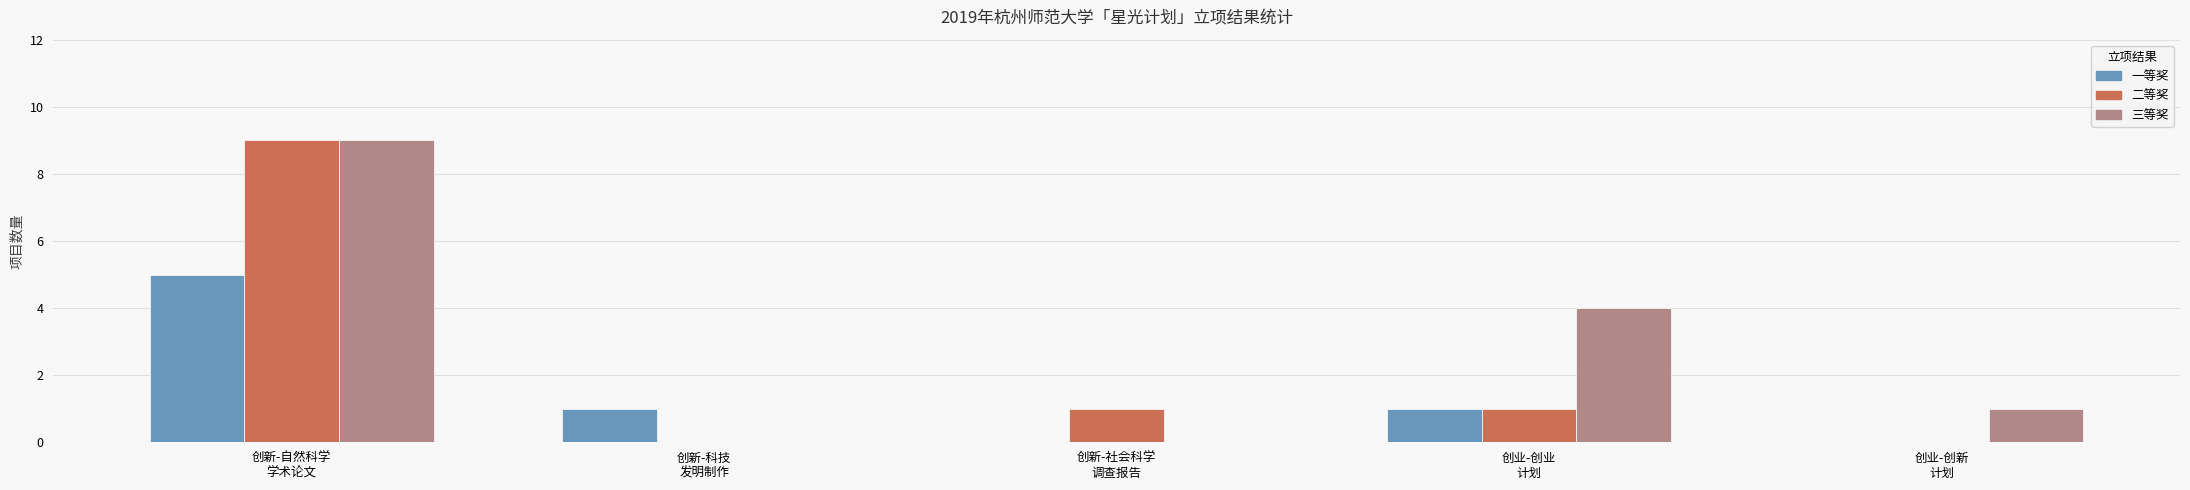

What is the sum of all 一等奖 values?

7